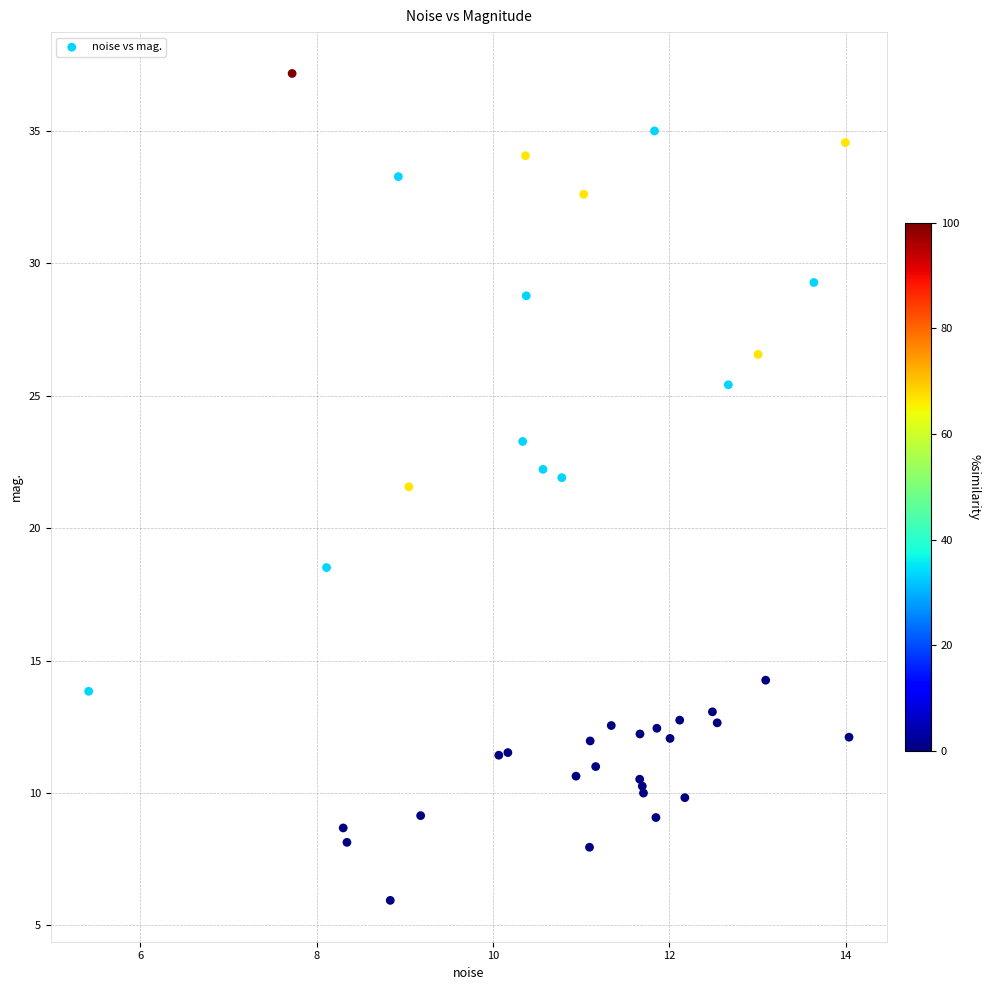

What Y value in the scatter plot is closest to 21?

21.6